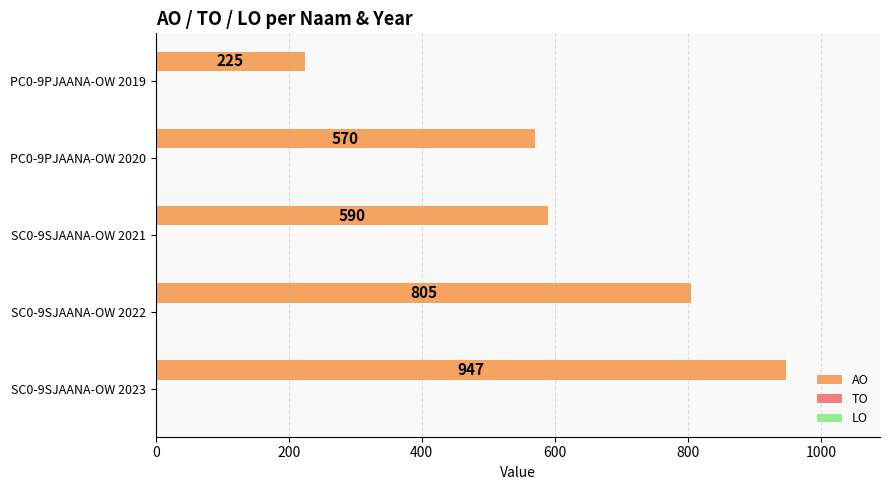

Reading bottom to top, extract all data points from this chart.

947	805	590	570	225